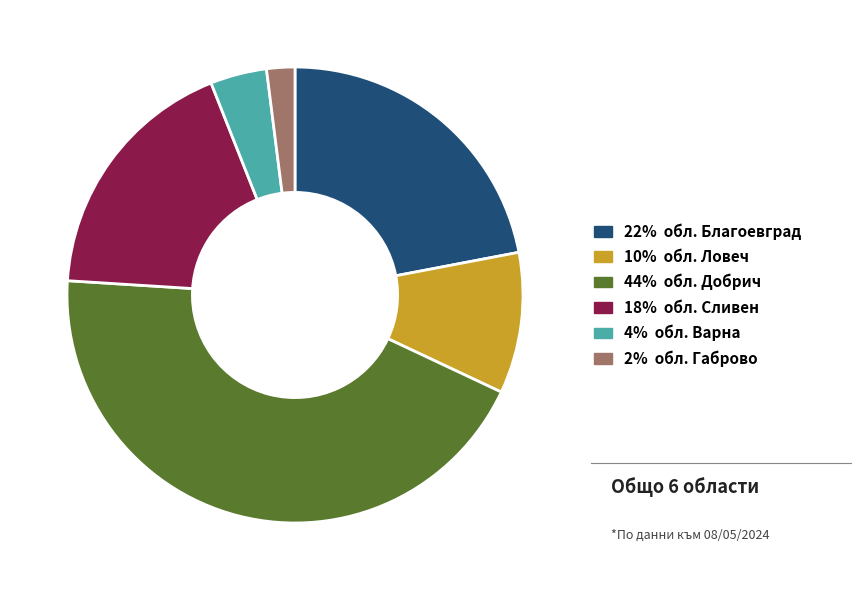

Count the number of slices in the pie.

6